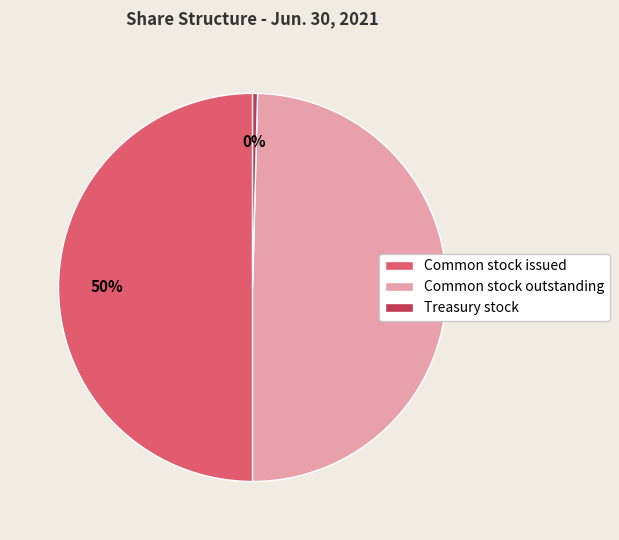

Between Common stock outstanding and Treasury stock, which is larger?

Common stock outstanding